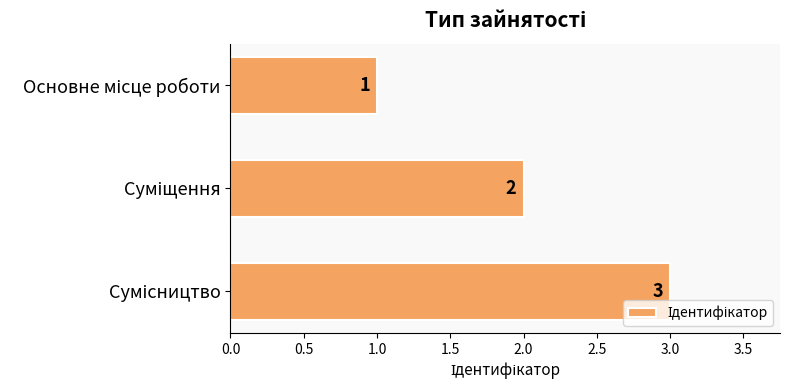

How many values are between 1 and 3?

3